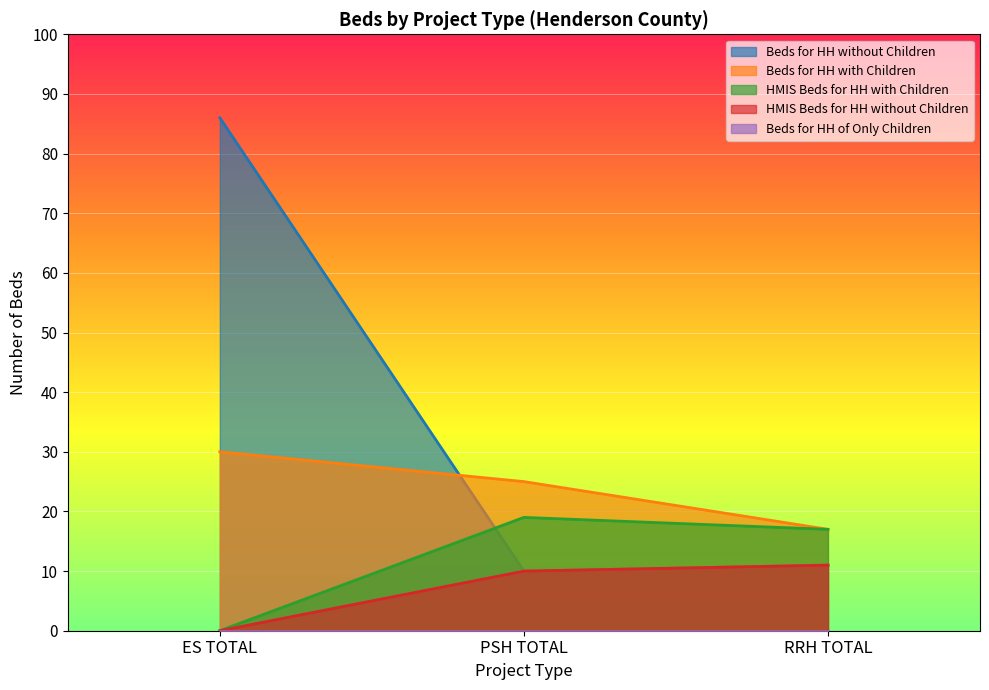

What position from the right is RRH TOTAL?

1